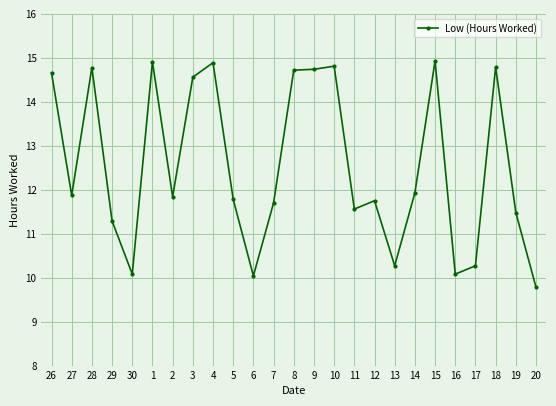

Which label corresponds to the smallest value in the chart?

20